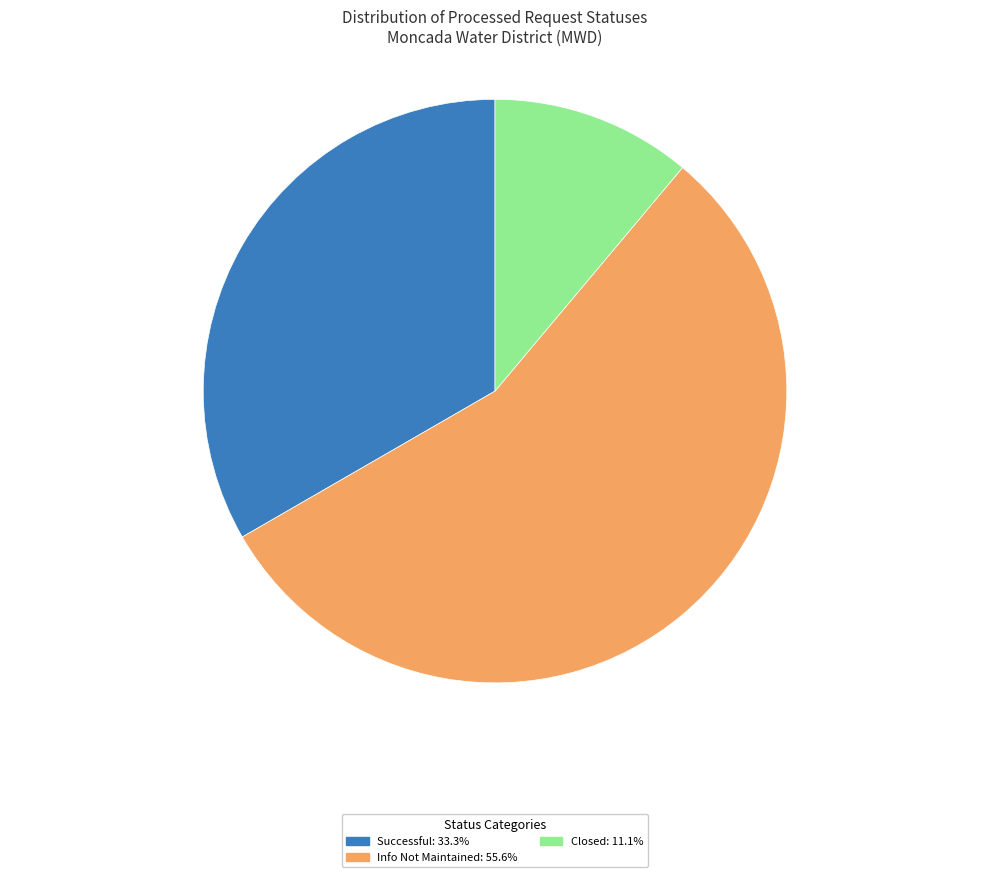

Do Info Not Maintained: 55.6% and Closed: 11.1% together represent more than half of the pie?

Yes